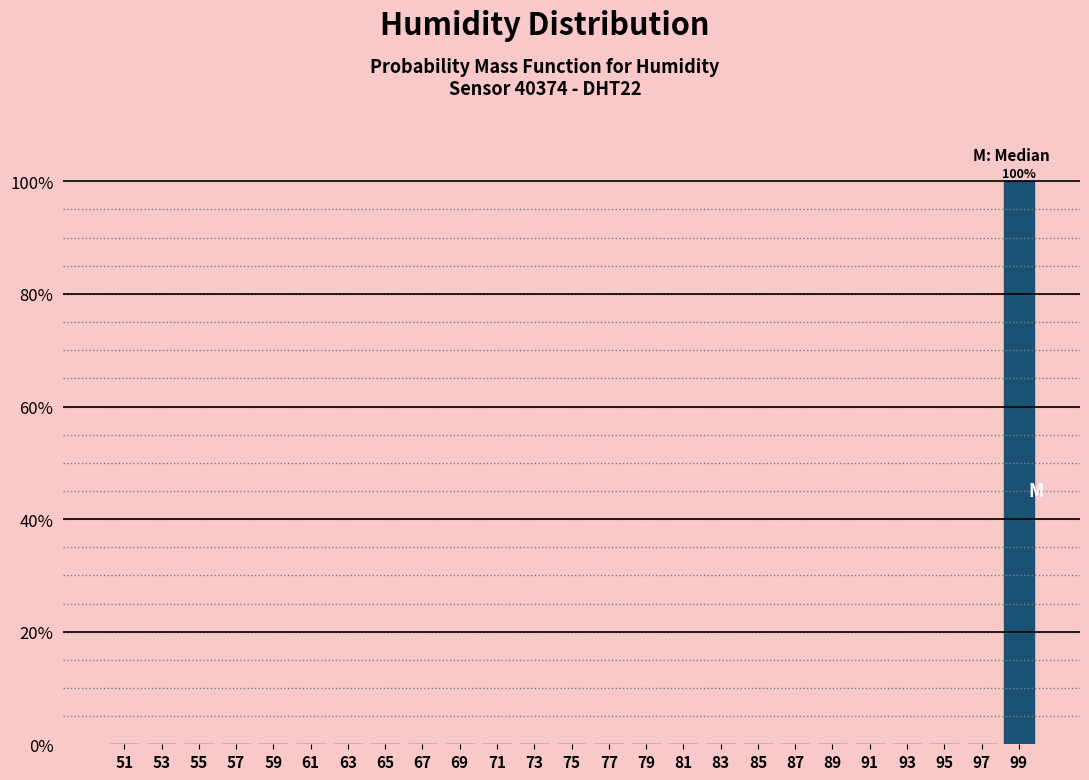

Which range on the x-axis has the tallest bar?

98 to 100